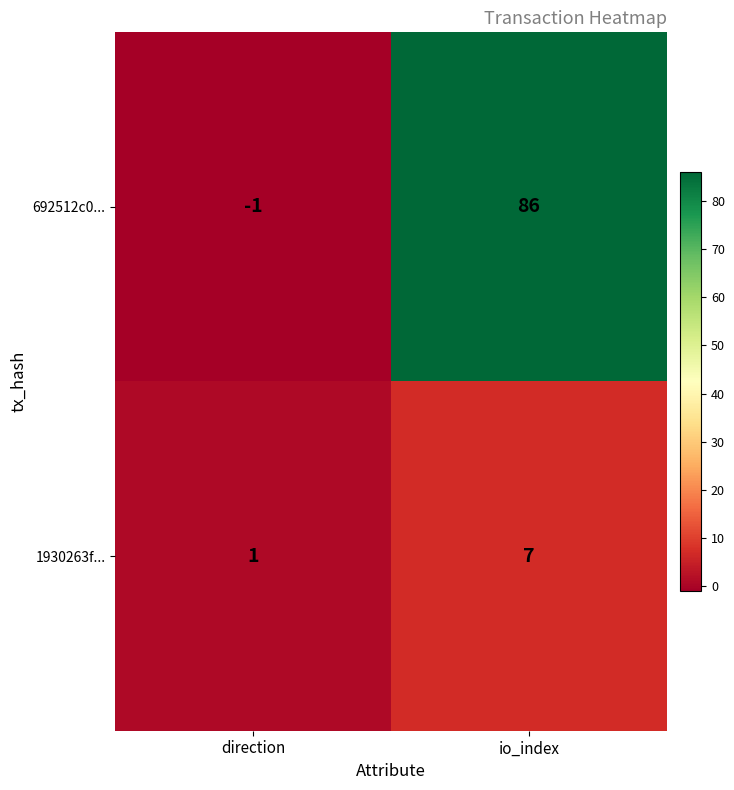

At which label is 692512c0... closest to 42?

direction